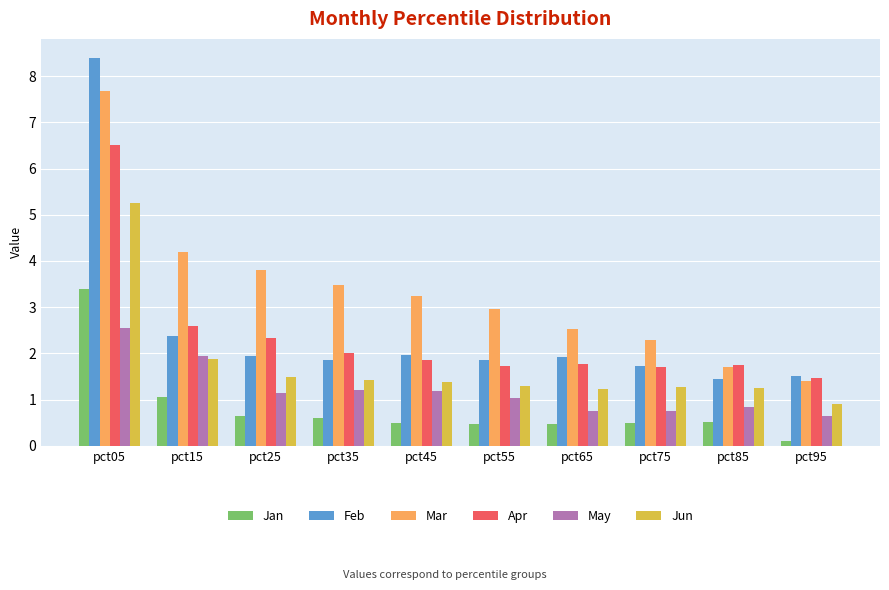

Which series has the largest total across all categories?

Mar